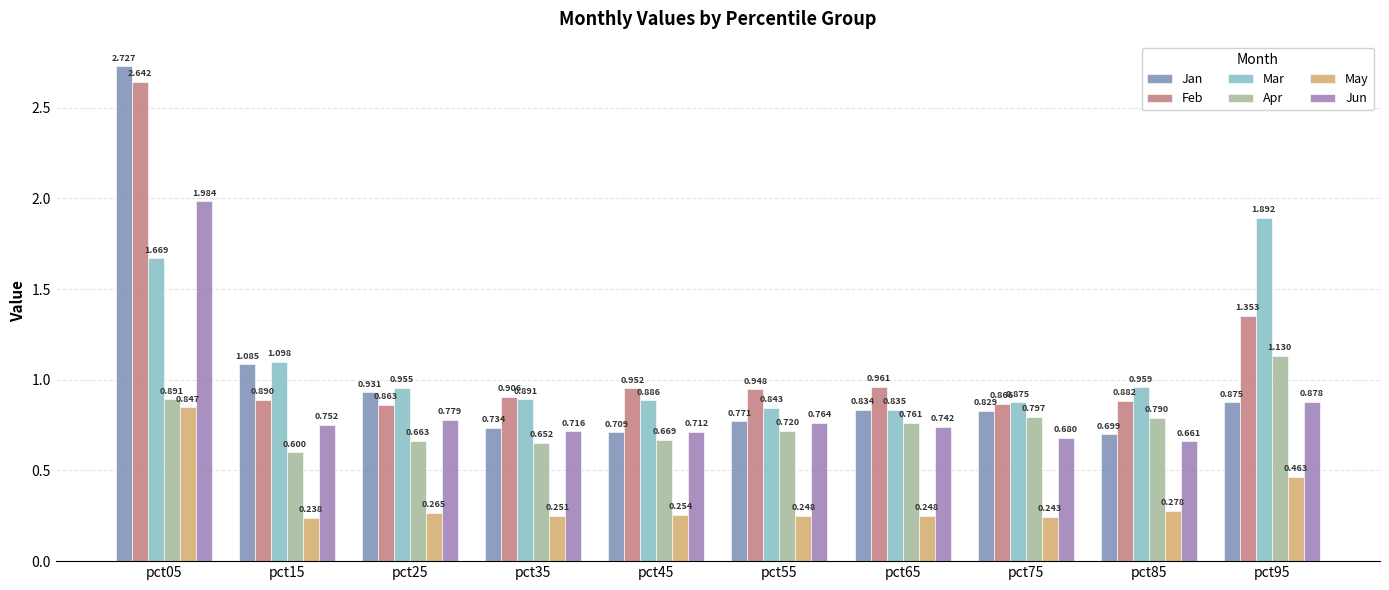

What is the spread (max minus min) of values at pct15?

0.9